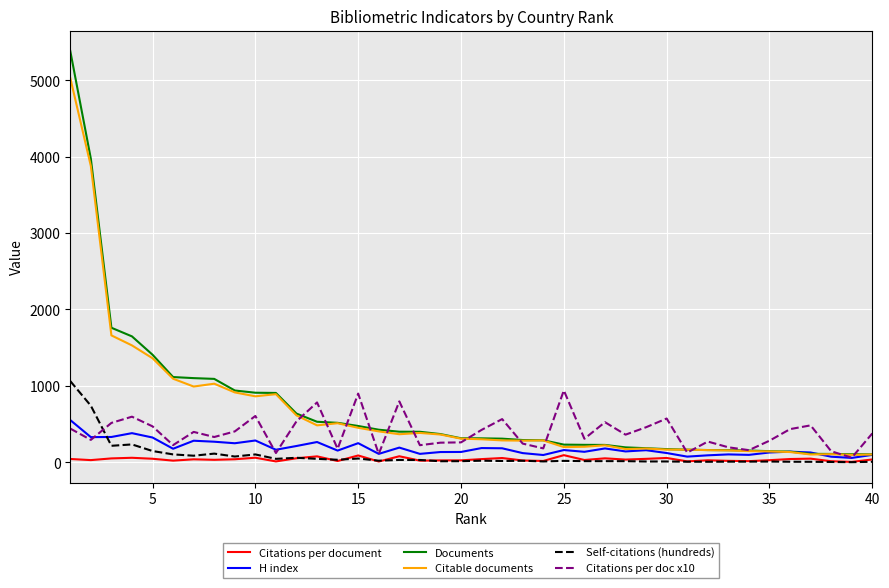

Which series has the widest spread of values?

Documents